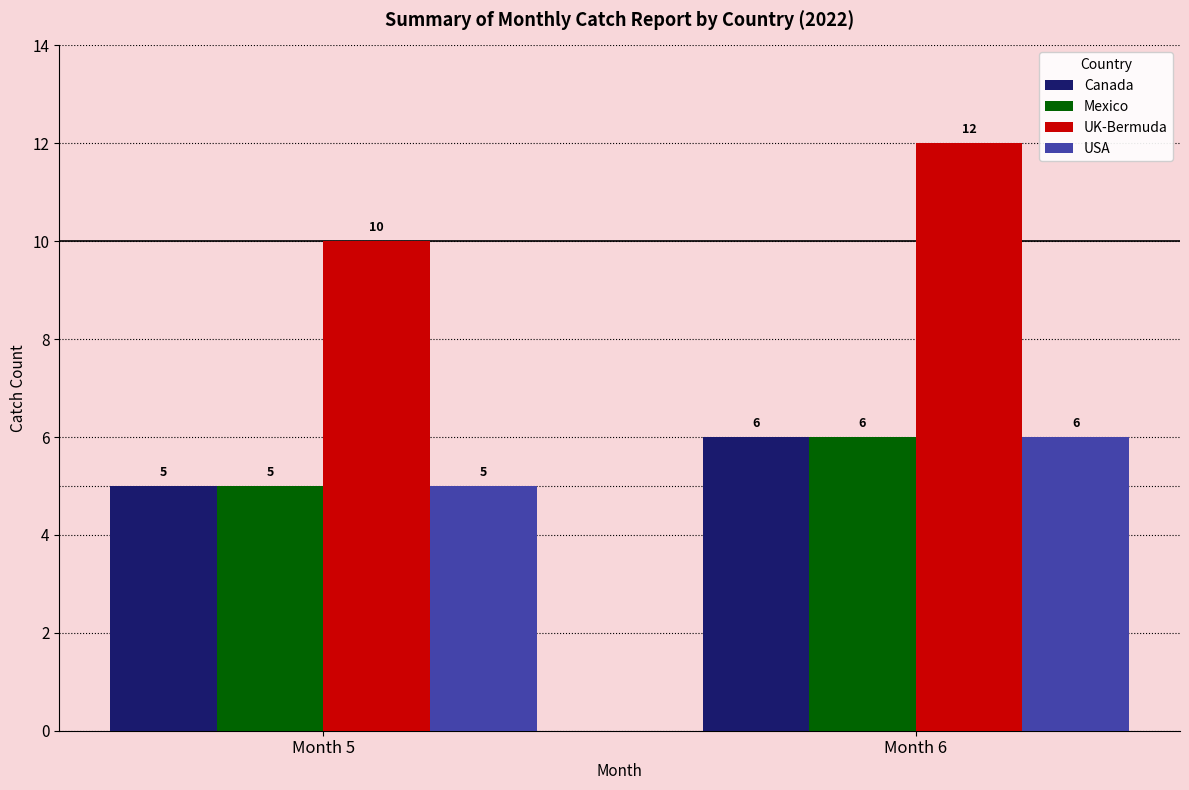

At how many categories does at least one series exceed 9?

2